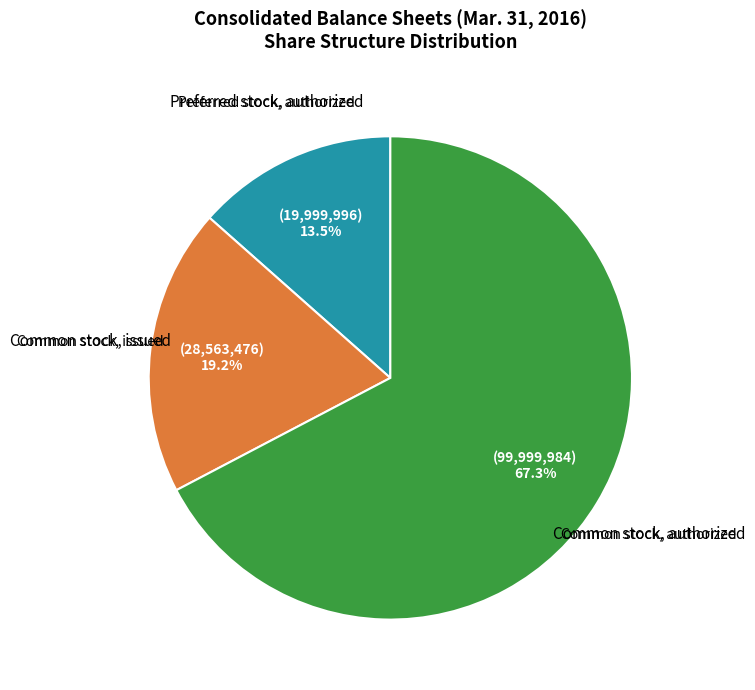

Is there any slice that represents more than half of the pie?

Yes